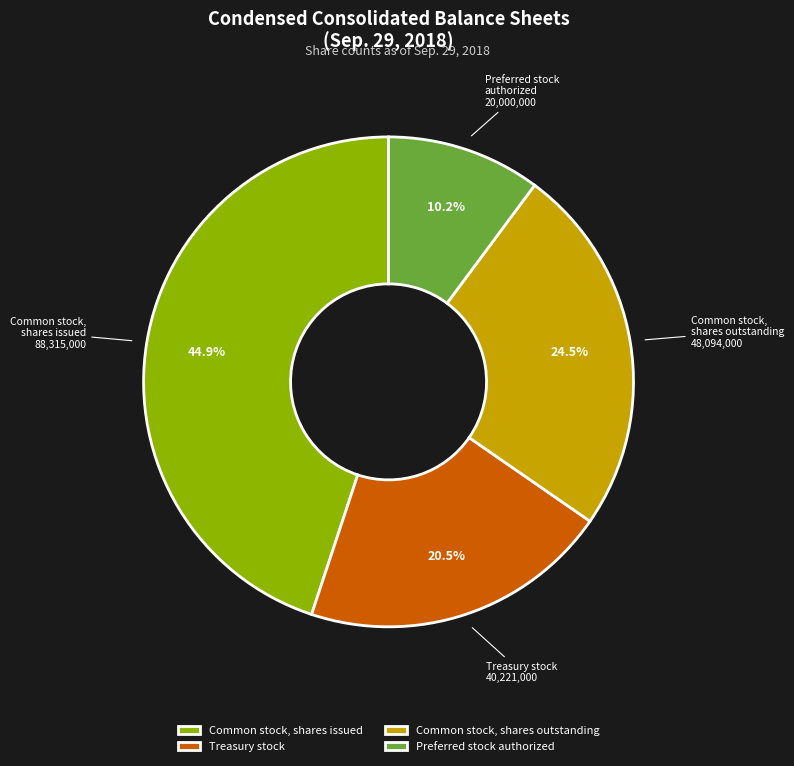

To the nearest percent, what is the difference between the largest and smallest slice percentages?

35%